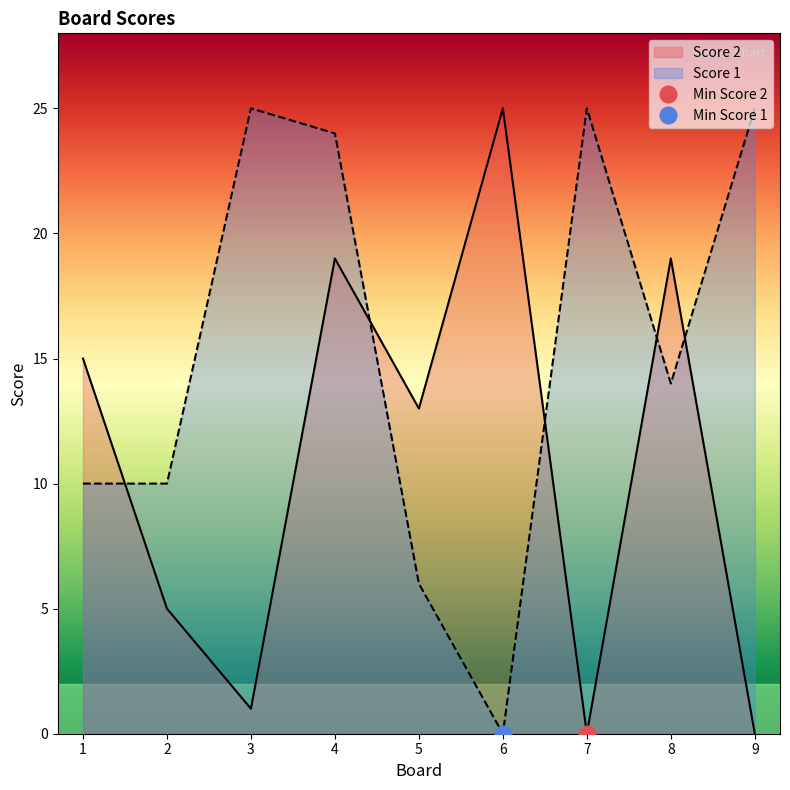

How many series are shown in this chart?

2